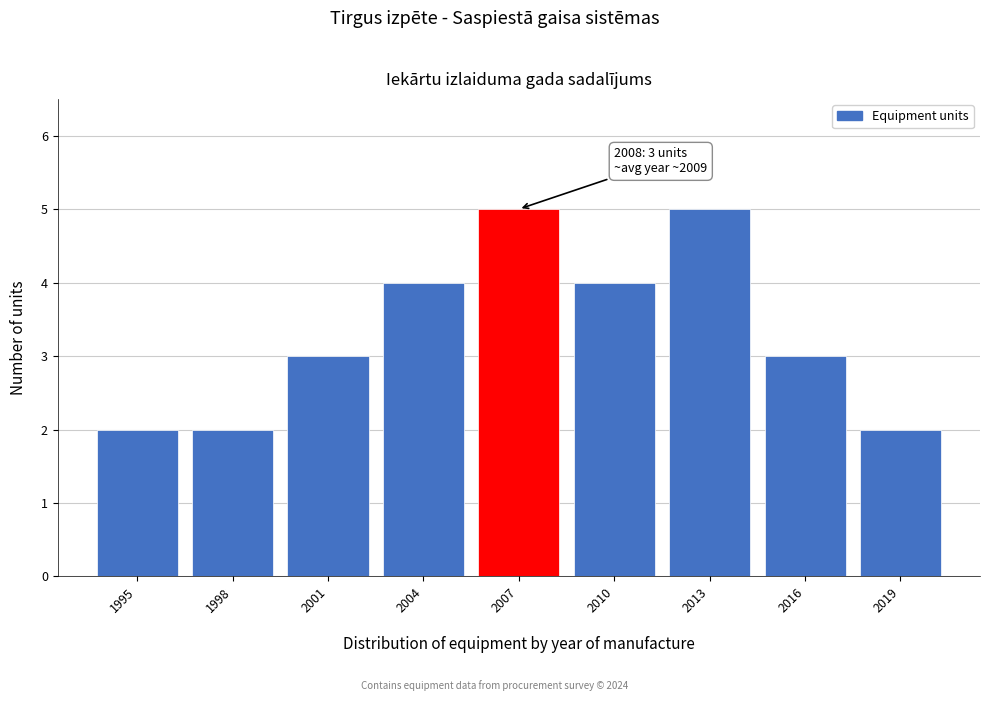

Reading left to right, transcribe all the data shown in this chart.

2	2	3	4	5	4	5	3	2